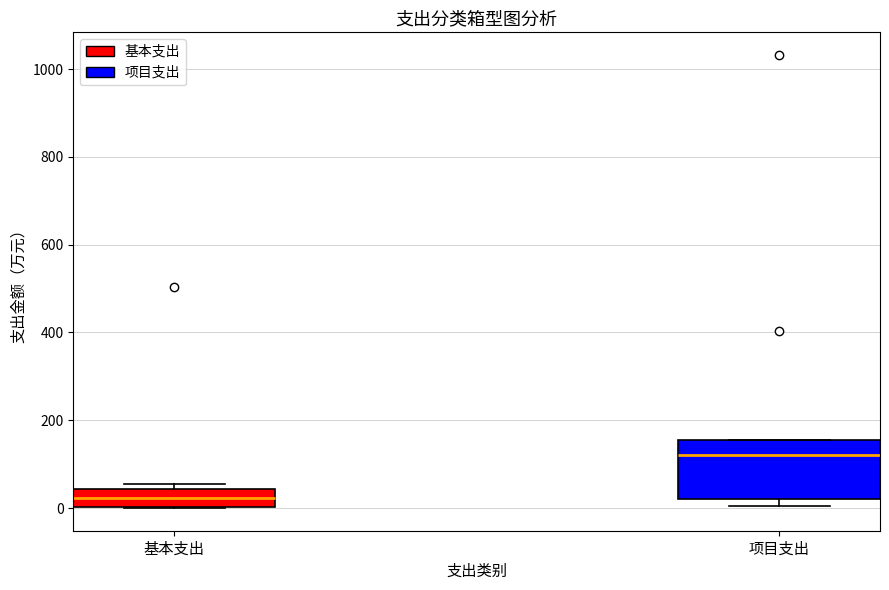

Comparing the boxes themselves (not the whiskers), which one is the tallest?

项目支出